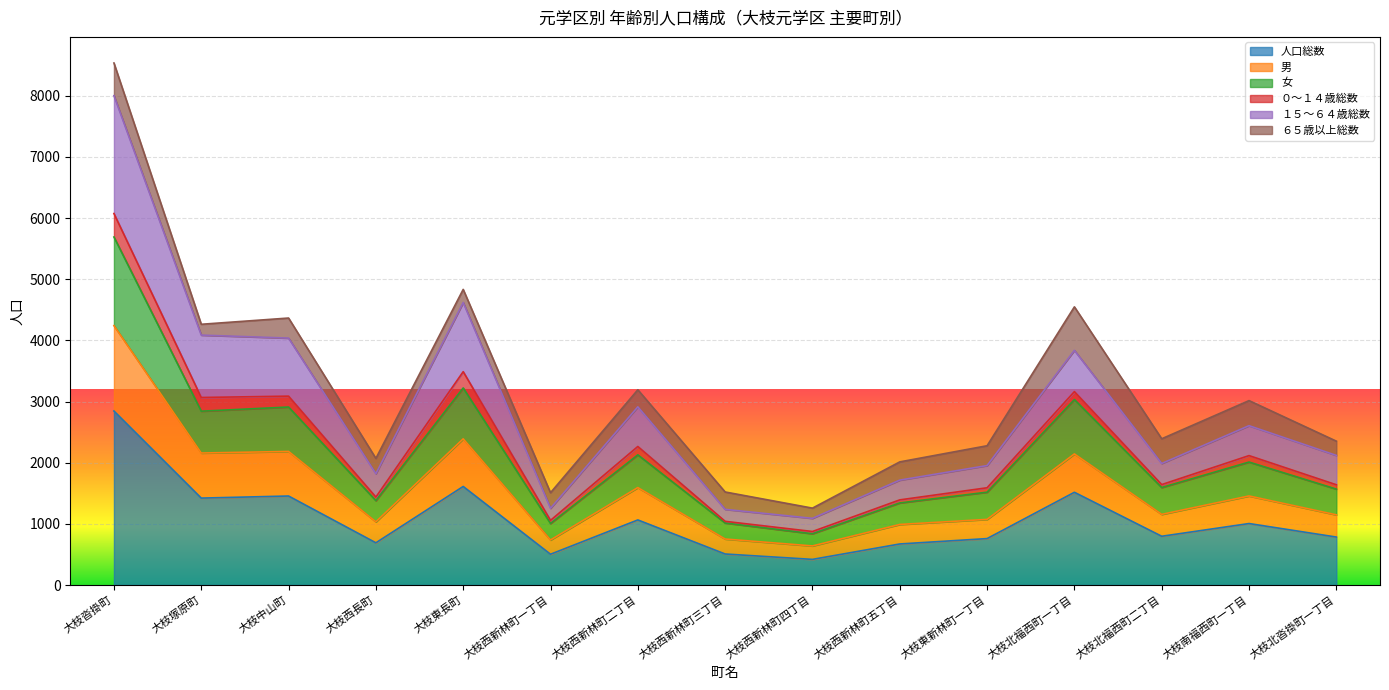

Which category has the highest value in the 男 series?

大枝沓掛町